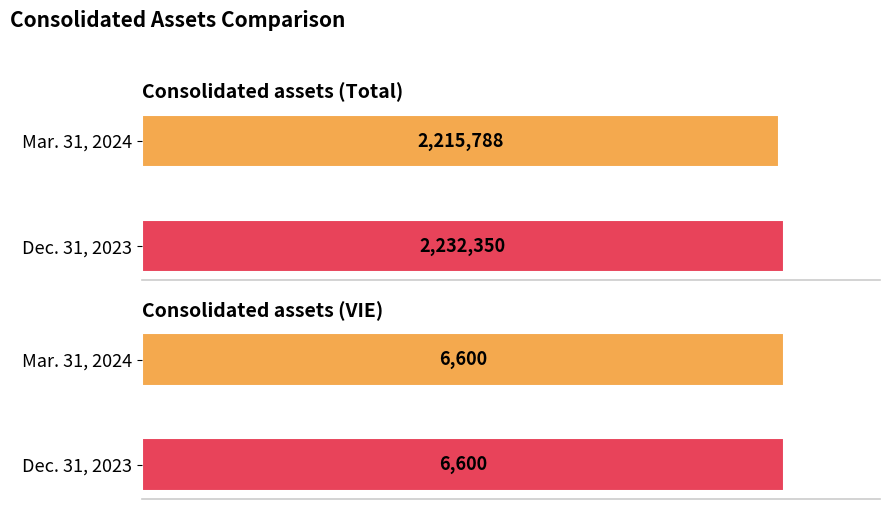

What is the average value of the Mar. 31, 2024 series?

1111194